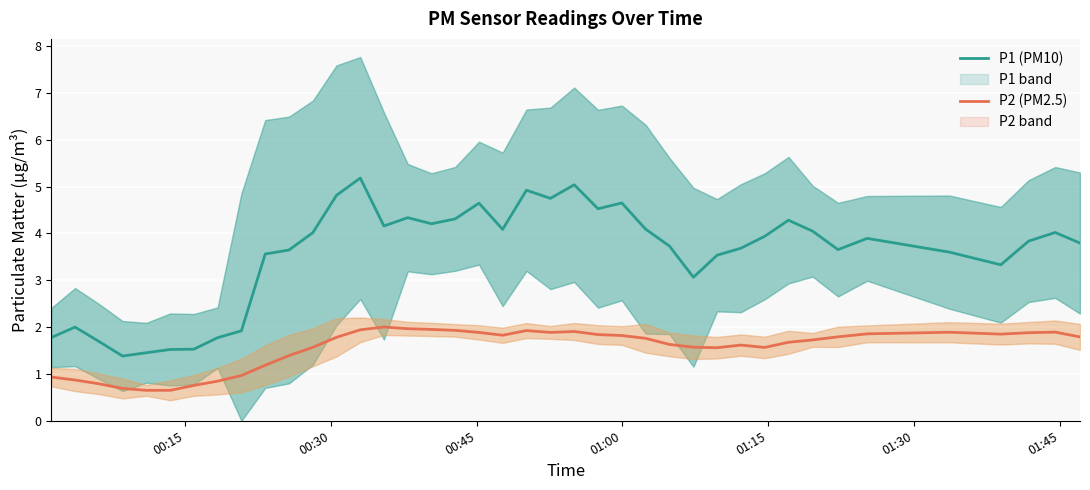

Which series has the largest range (max minus min)?

P1 (PM10)